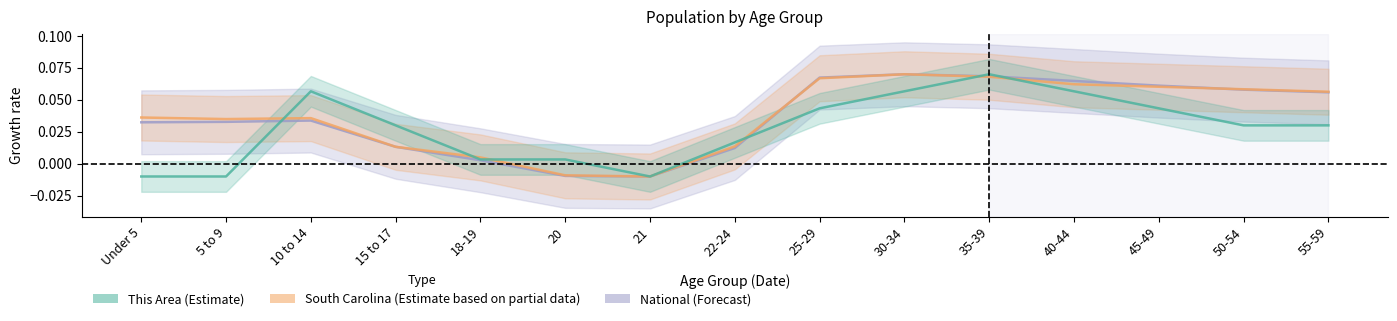

After their last crossing, which series has the higher values: National or South Carolina?

South Carolina